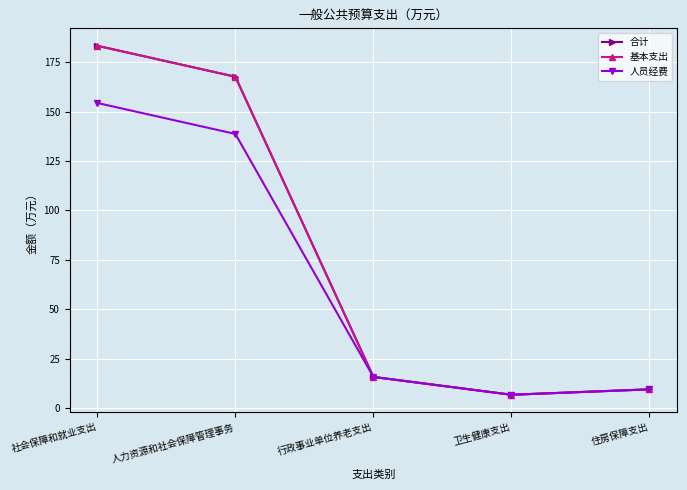

How many lines are shown in the chart?

3